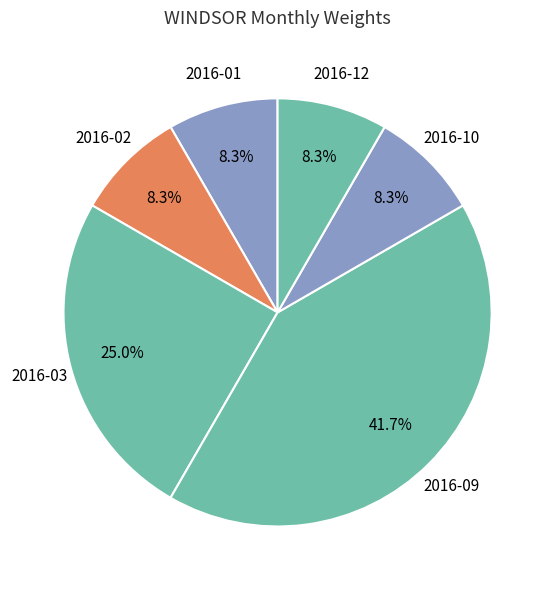

Count the number of slices in the pie.

6